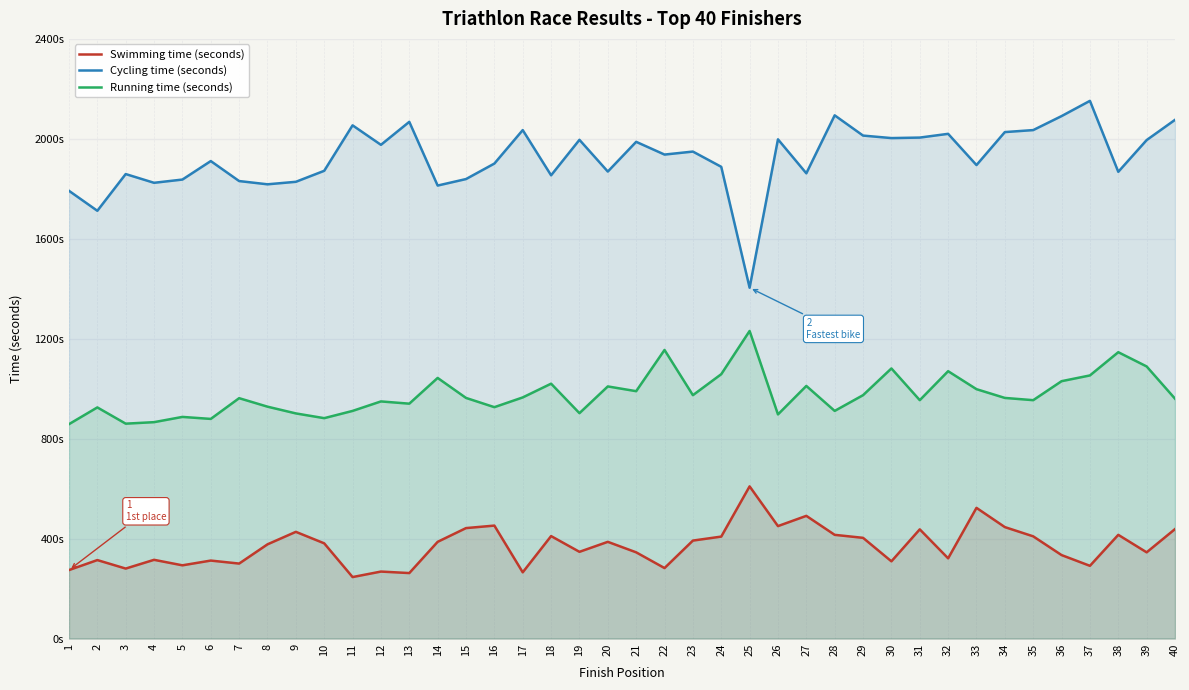

What is the spread (max minus min) of values at 22?

1655